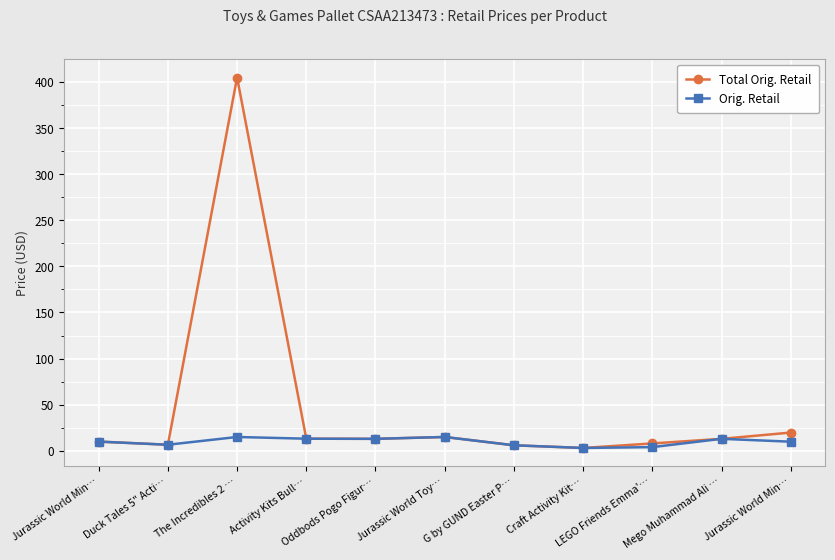

How many data points in Orig. Retail are less than 9?

4